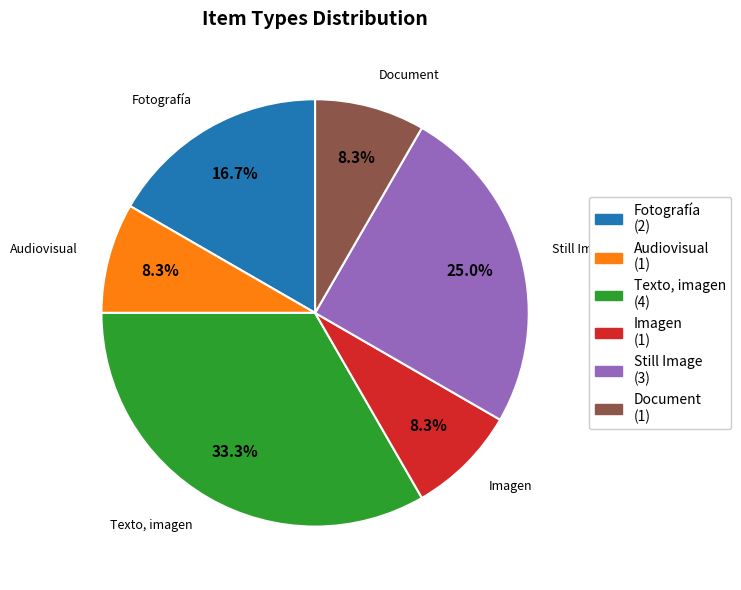

To the nearest percent, what is the difference between the largest and smallest slice percentages?

25%